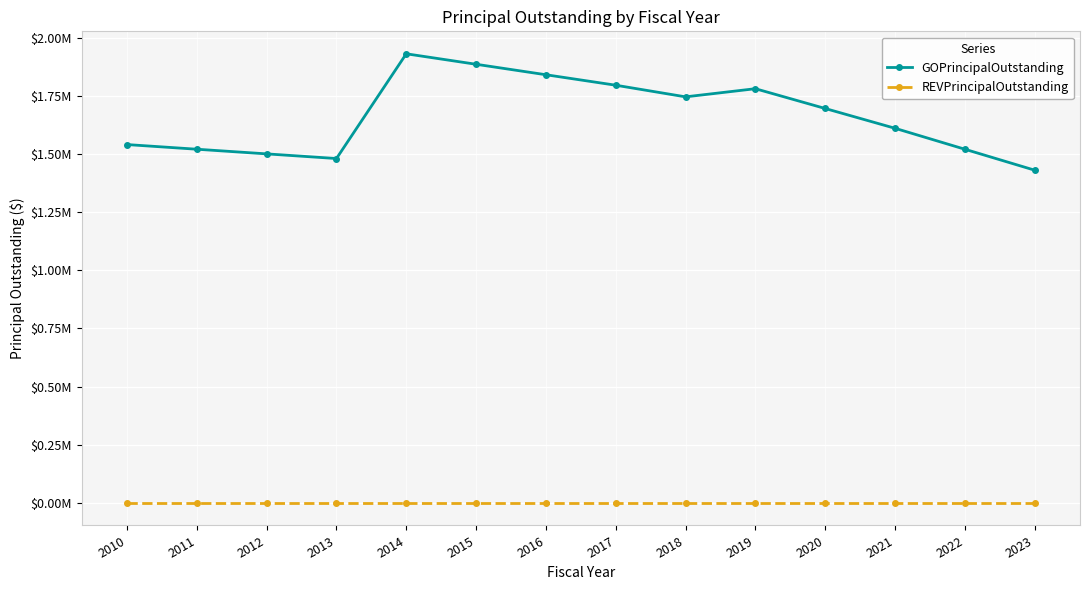

Reading left to right, transcribe all the data shown in this chart.

GOPrincipalOutstanding: 1540000	1520000	1500000	1480000	1930000	1885000	1840000	1795000	1745000	1780000	1695000	1610000	1520000	1430000
REVPrincipalOutstanding: 0	0	0	0	0	0	0	0	0	0	0	0	0	0